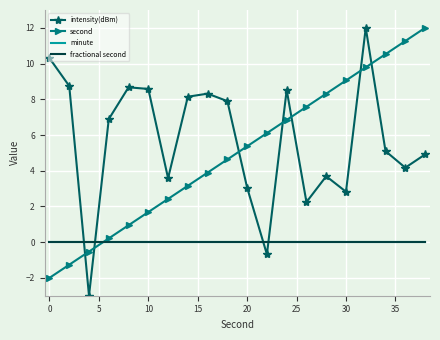

What are all the series names shown in the legend?

intensity(dBm), second, minute, fractional second